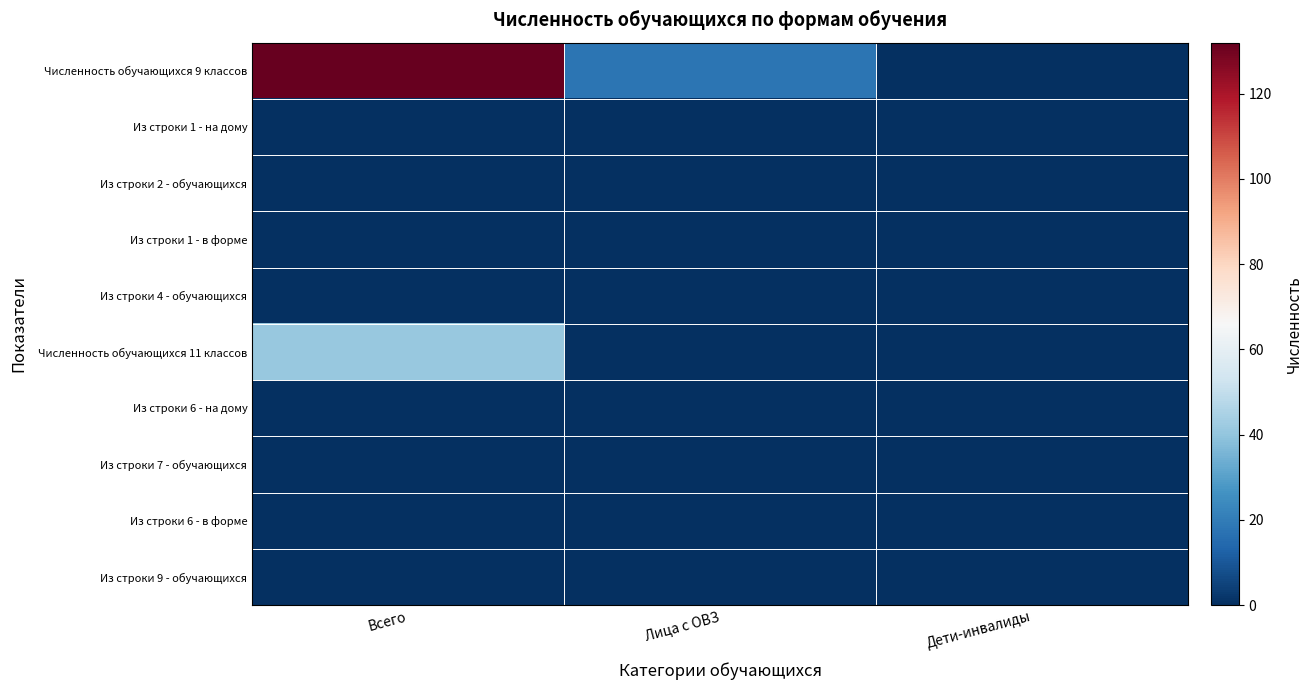

At which category is the sum across all series the highest?

Всего